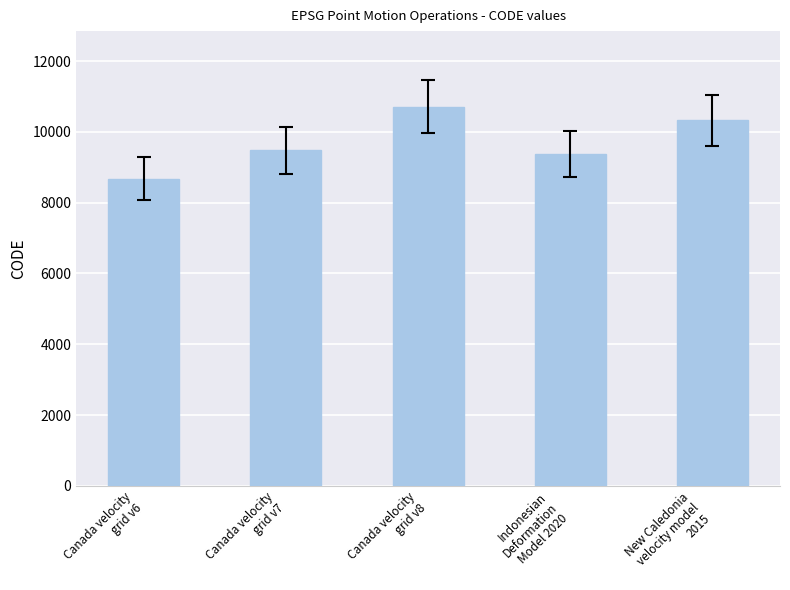

Does the chart contain any negative values?

No